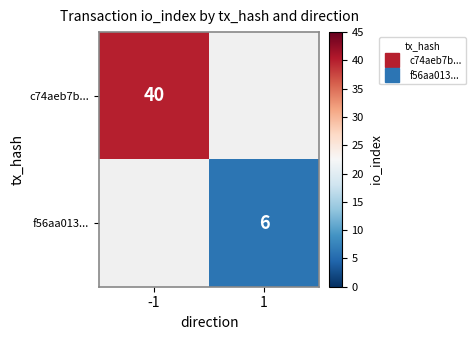

List the labels in order of c74aeb7b... value, smallest first.

-1, 1